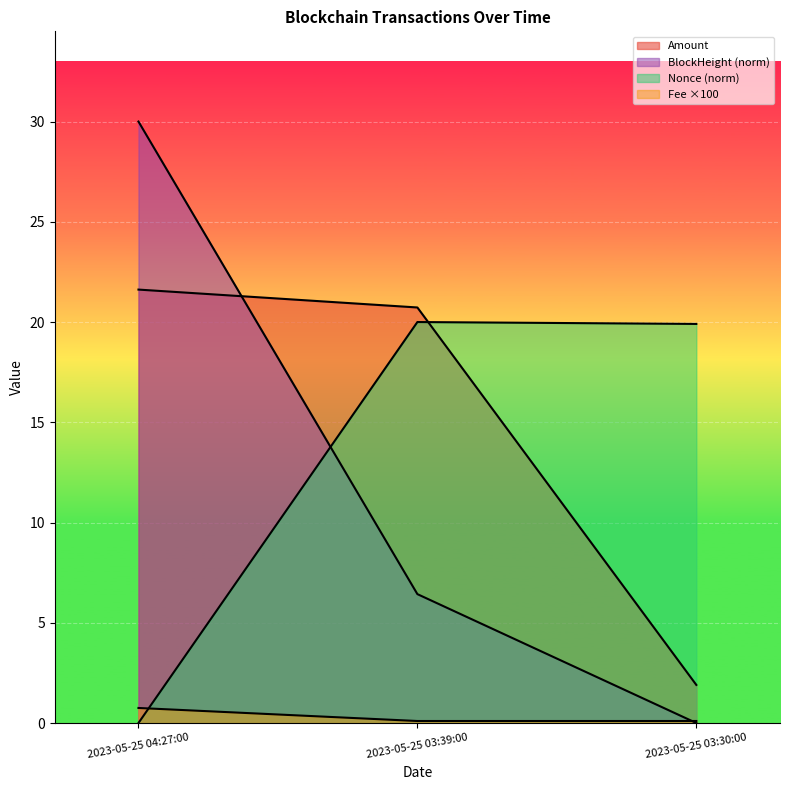

What is the value of the Amount point at the 2nd from the left?

20.7